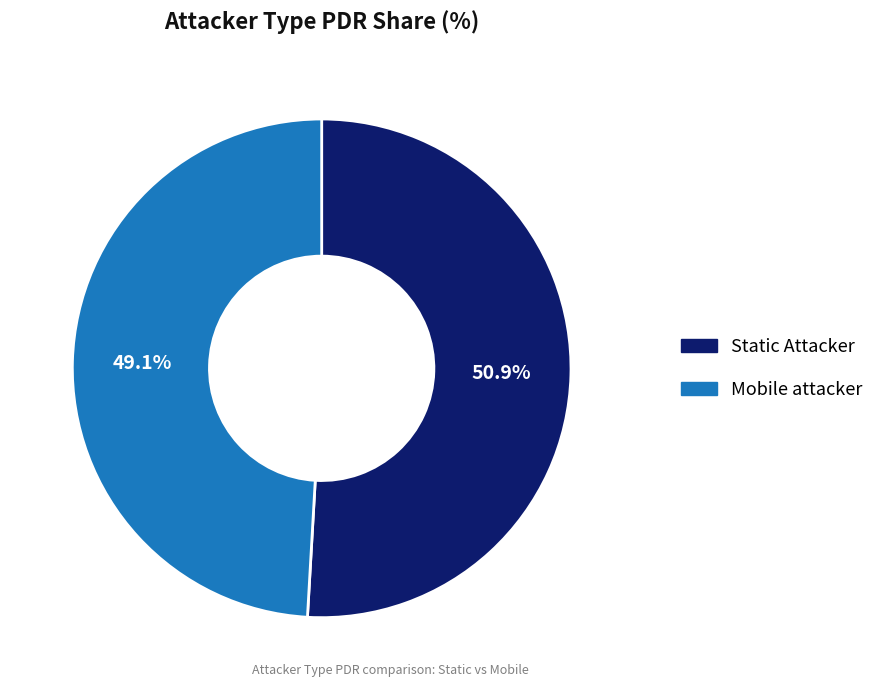

Is it true that Mobile attacker is 41% of the pie?

False